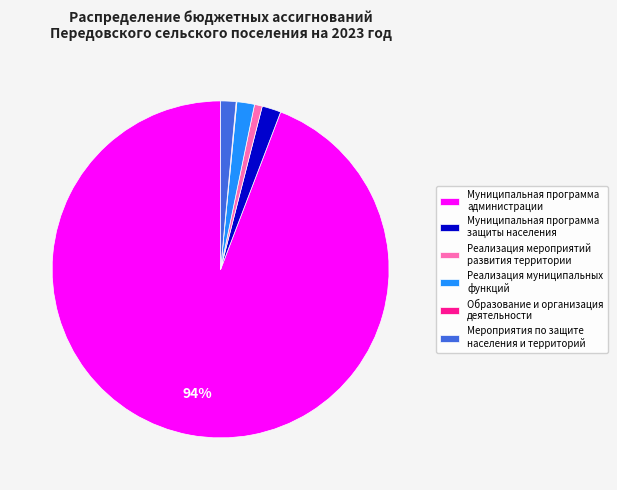

To the nearest percent, what percentage of the pie is Реализация мероприятий развития территории?

1%